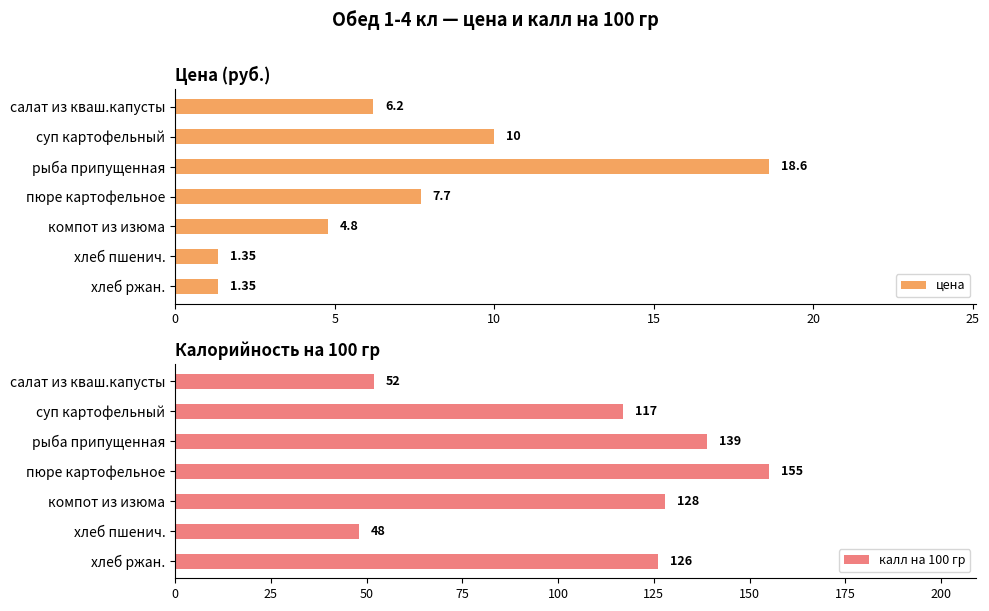

Is it true that калл на 100 гр equals 18.2 at хлеб пшенич.?

False